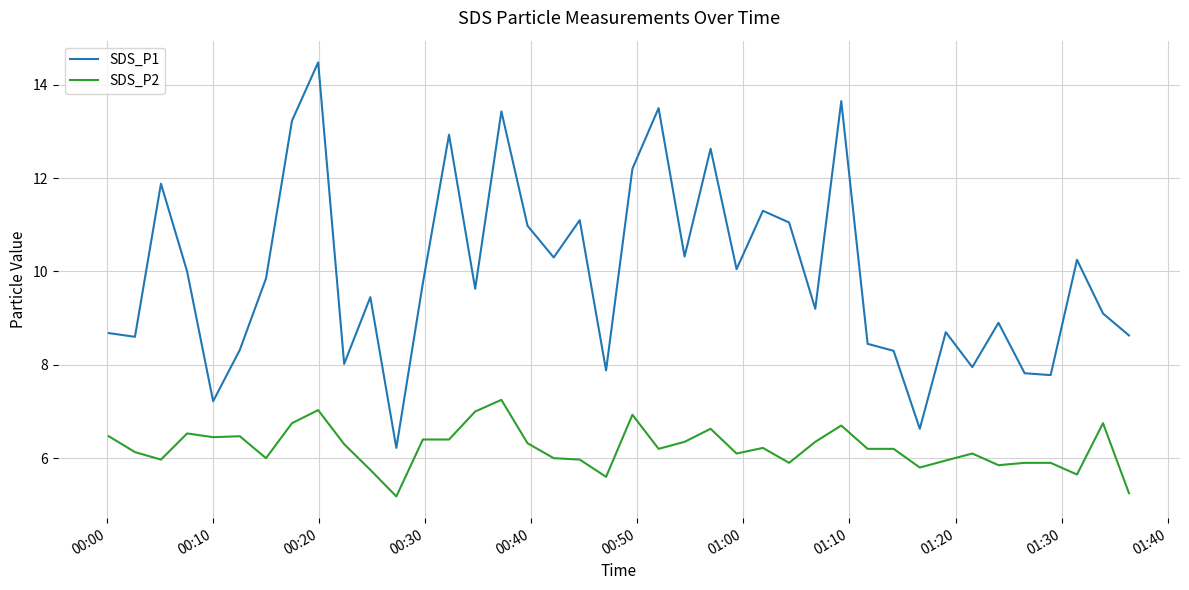

Which series has the widest spread of values?

SDS_P1